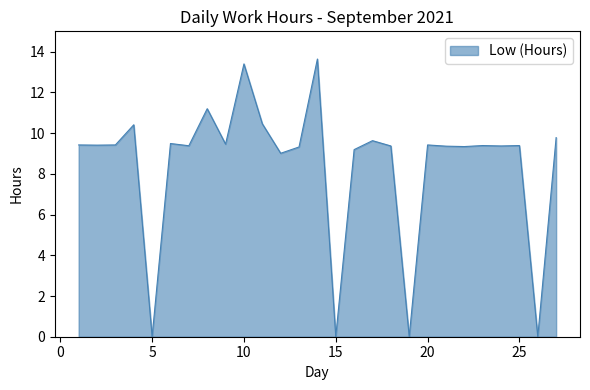

What is the difference between the maximum and minimum values?

13.6